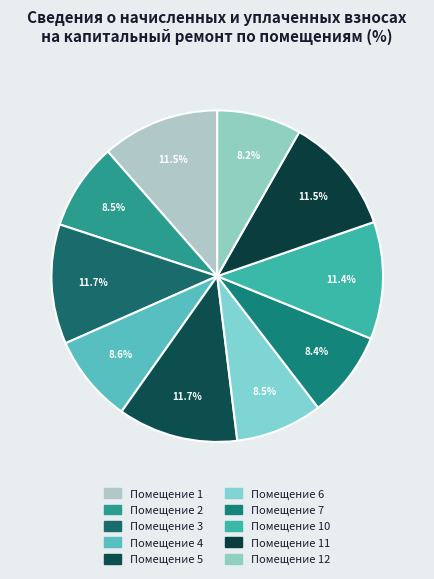

Which category has the biggest portion of the pie?

5